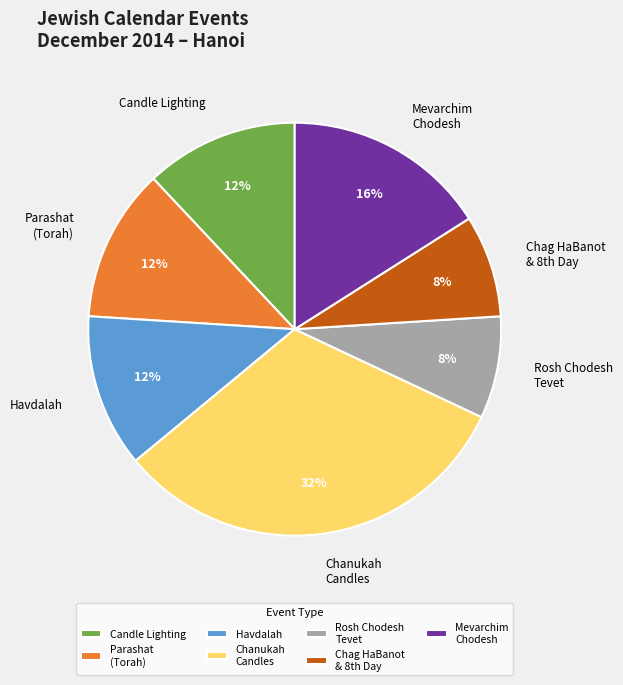

How many slices are in this pie chart?

7